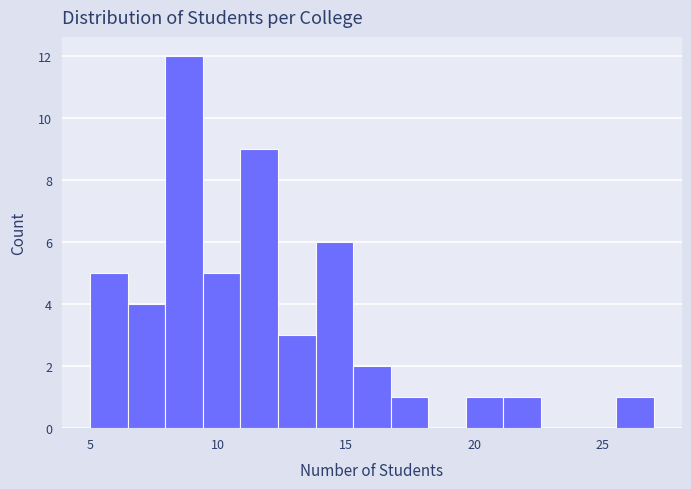

Around what value on the x-axis is the tallest bar? Give the approximate position of its centre, as read against the axis.

8.5